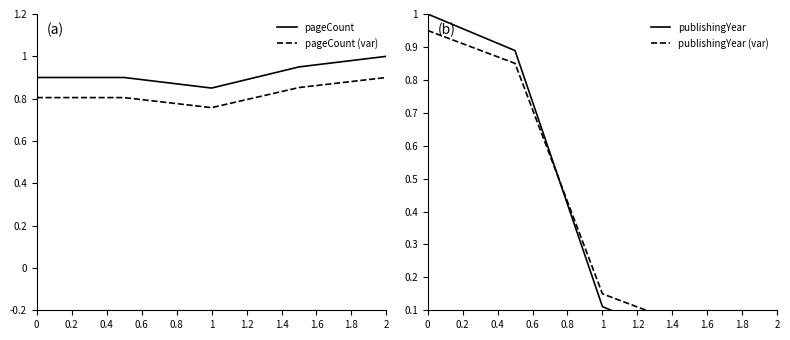

How many positive values does the publishingYear series have?

3